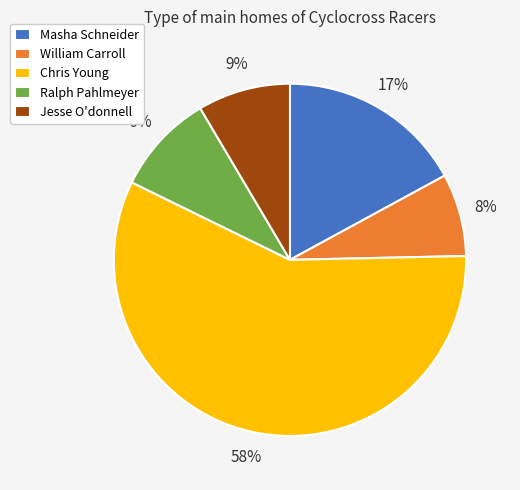

How many slices are in this pie chart?

5